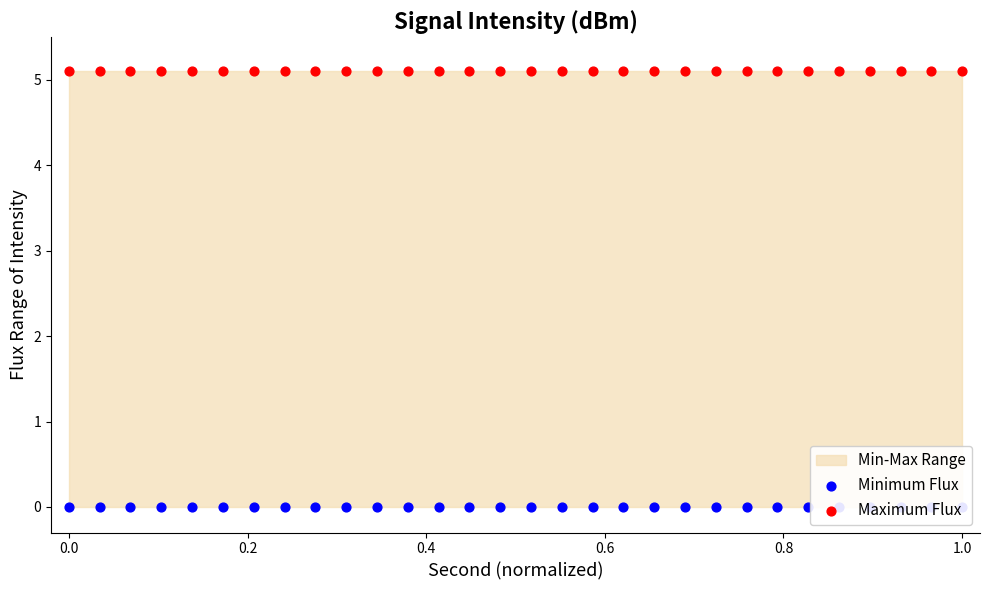

Which series has the largest total across all categories?

Maximum Flux